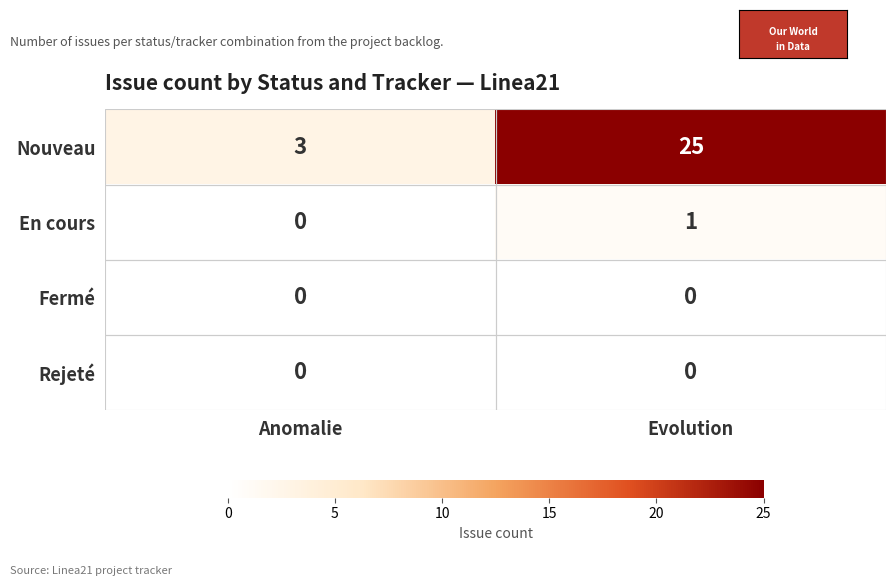

What is the total value across all series at Anomalie?

3